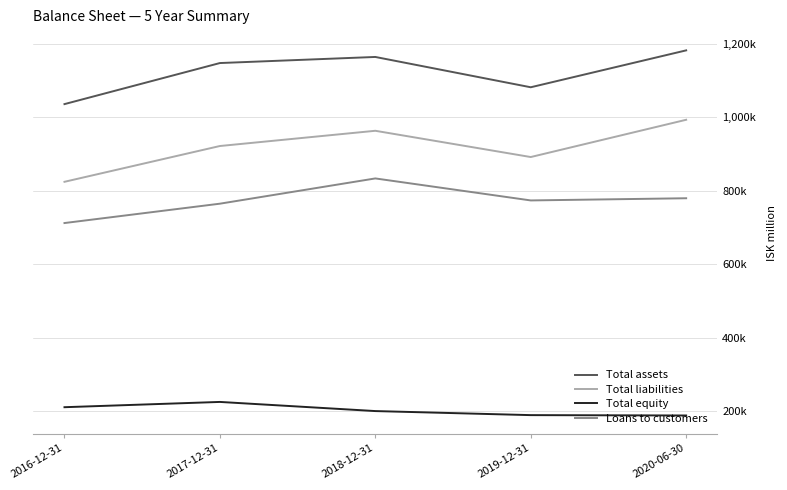

True or false: Total liabilities and Total equity intersect in this chart.

False